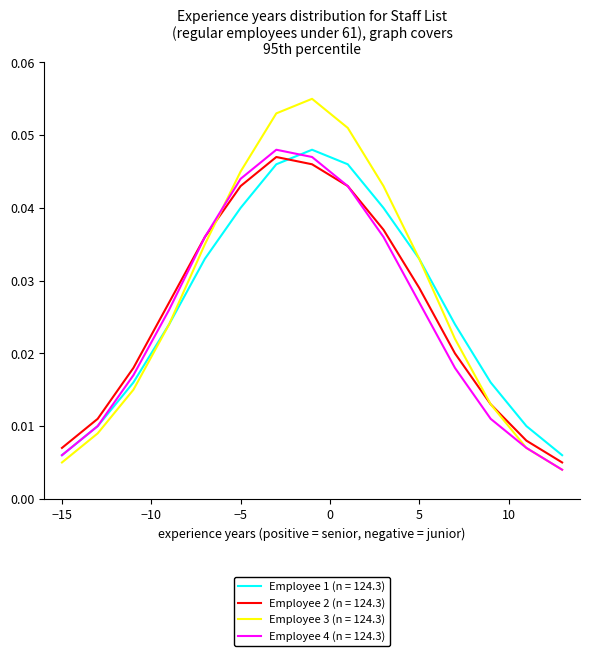

Does the chart display data point markers on the line(s)?

No